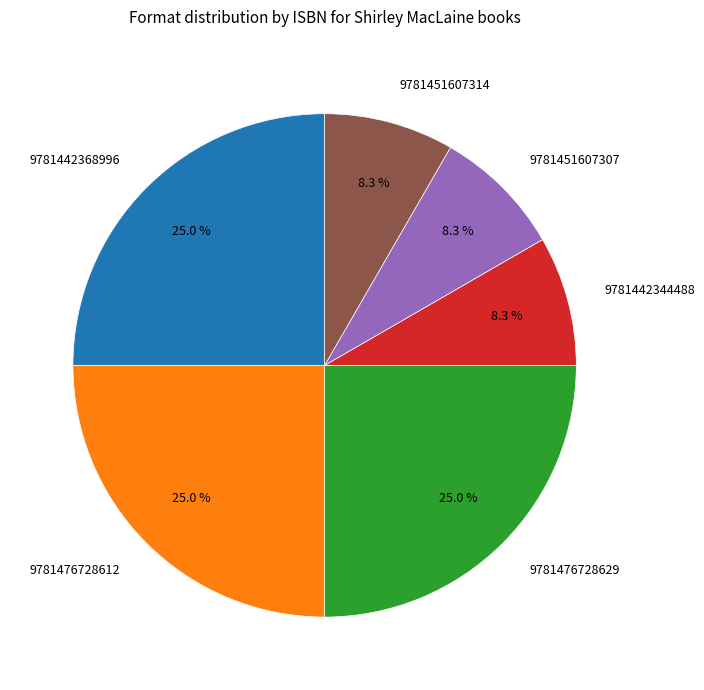

To the nearest percent, what is the difference between the 9781451607314 and 9781442368996 slice percentages?

17%